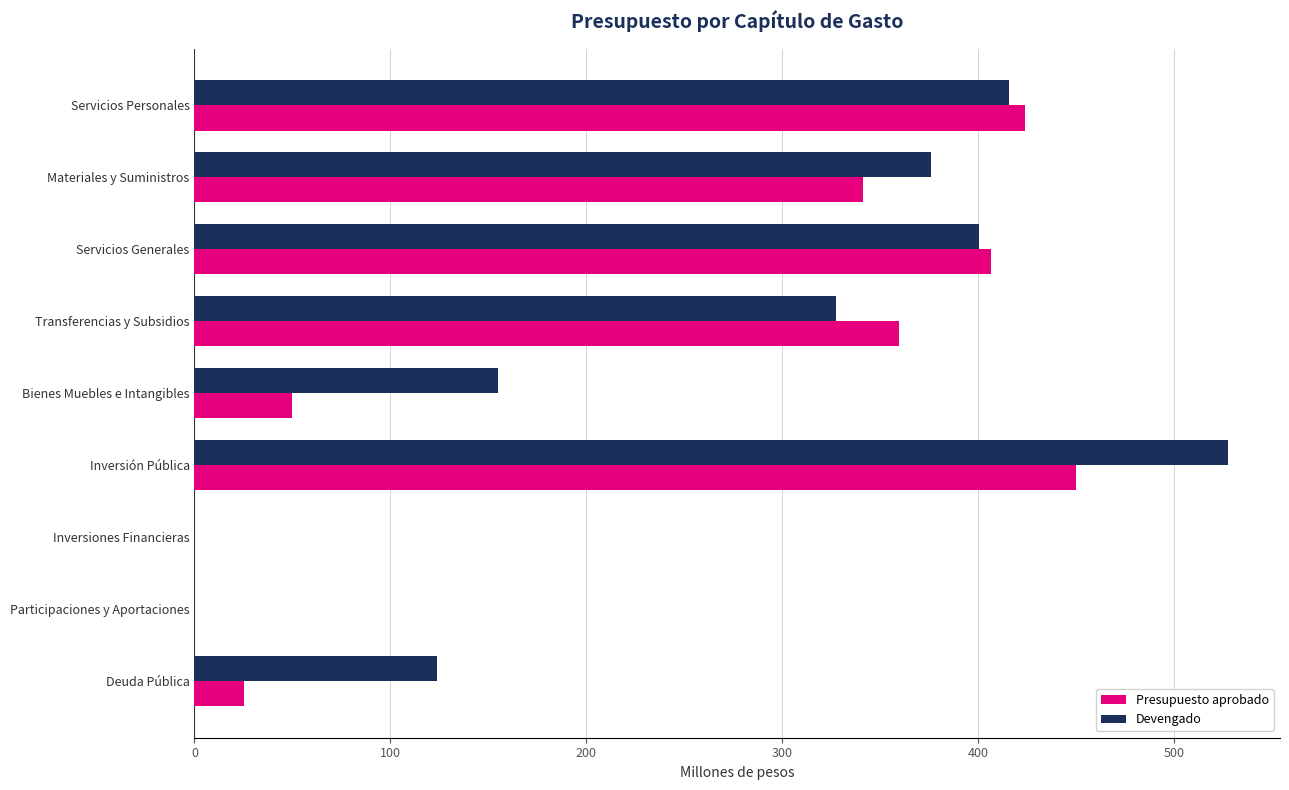

Count the number of data series in this chart.

2